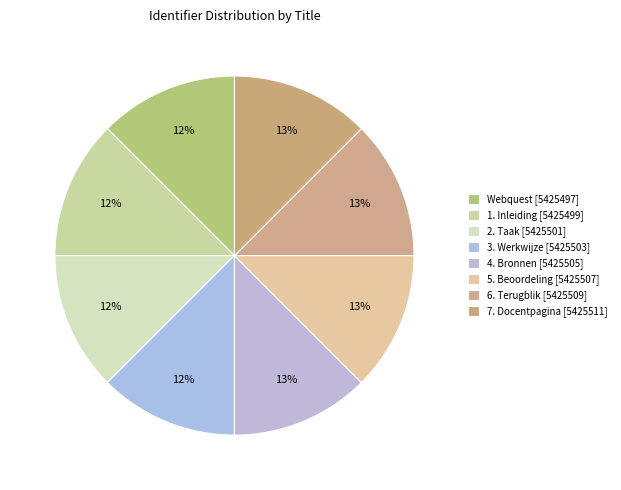

Approximately how many times larger is the value at 2. Taak compared to Webquest?

1.0